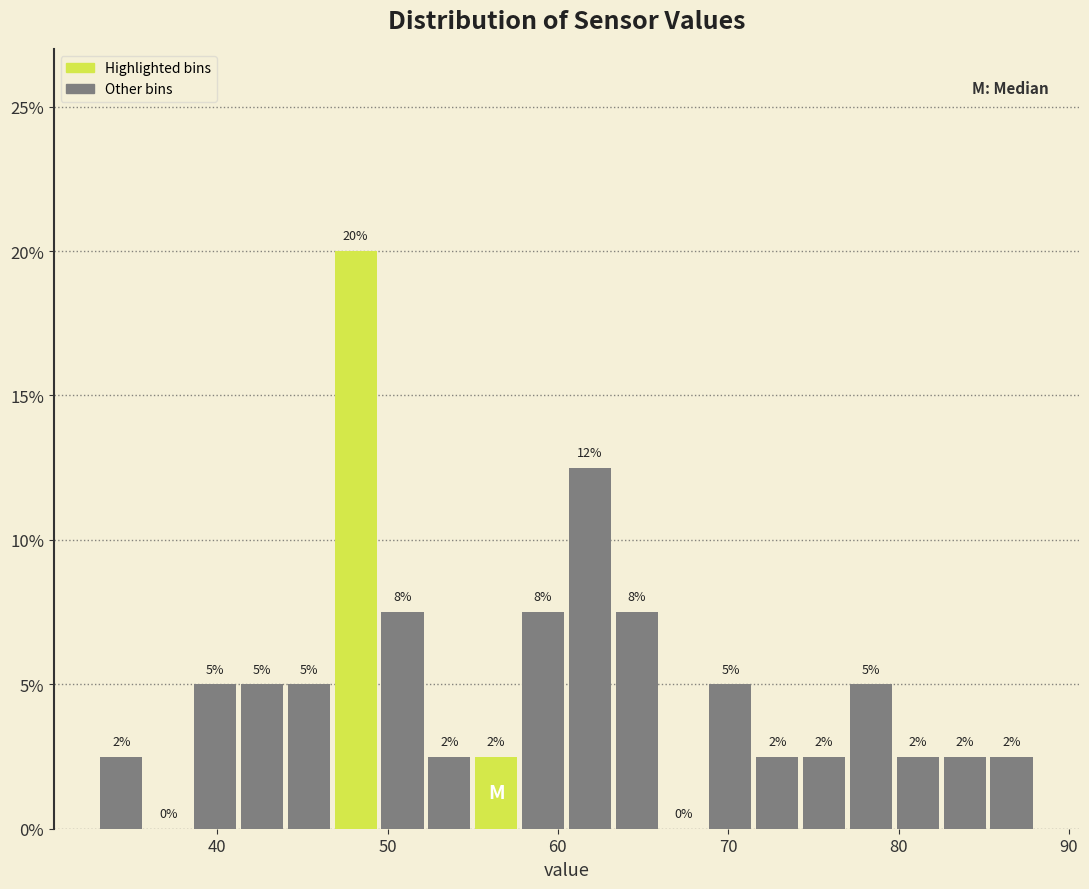

Around what value on the x-axis is the tallest bar? Give the approximate position of its centre, as read against the axis.

48